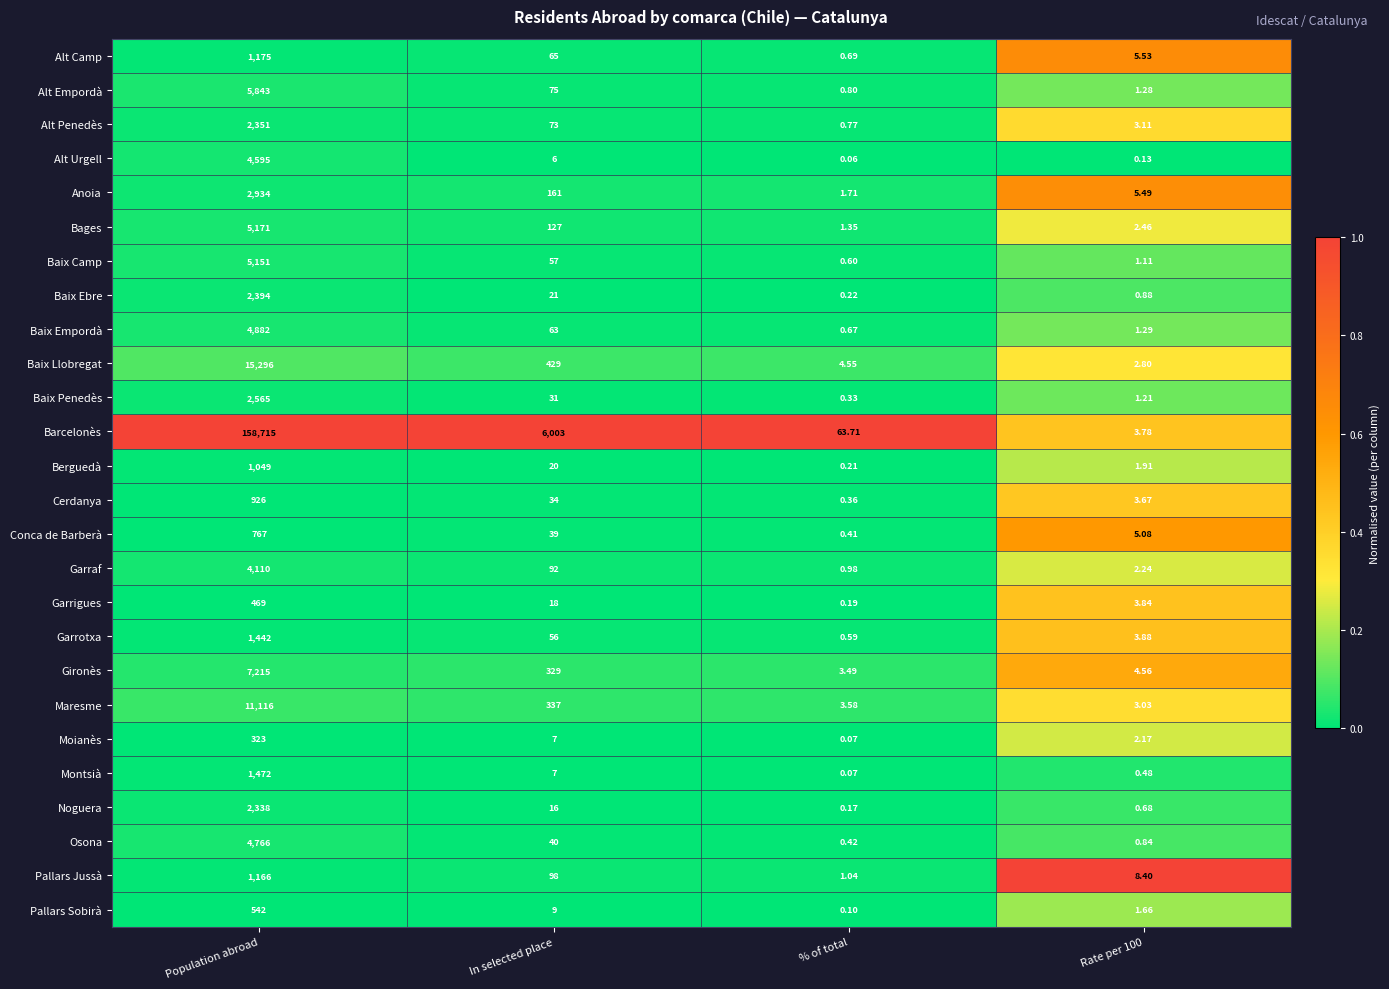

At how many categories does at least one series exceed 0?

4